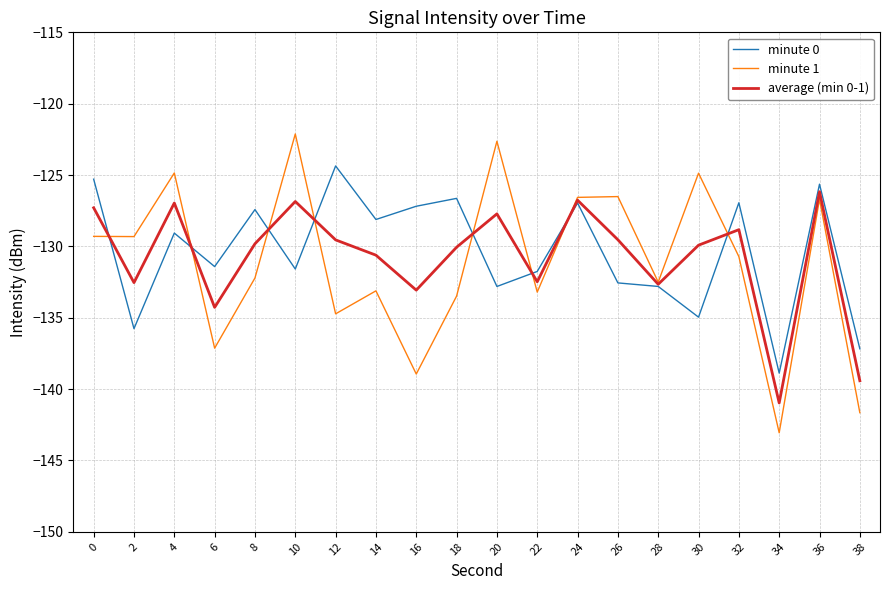

Which series ends up on top after the final intersection of average (min 0-1) and minute 0?

minute 0